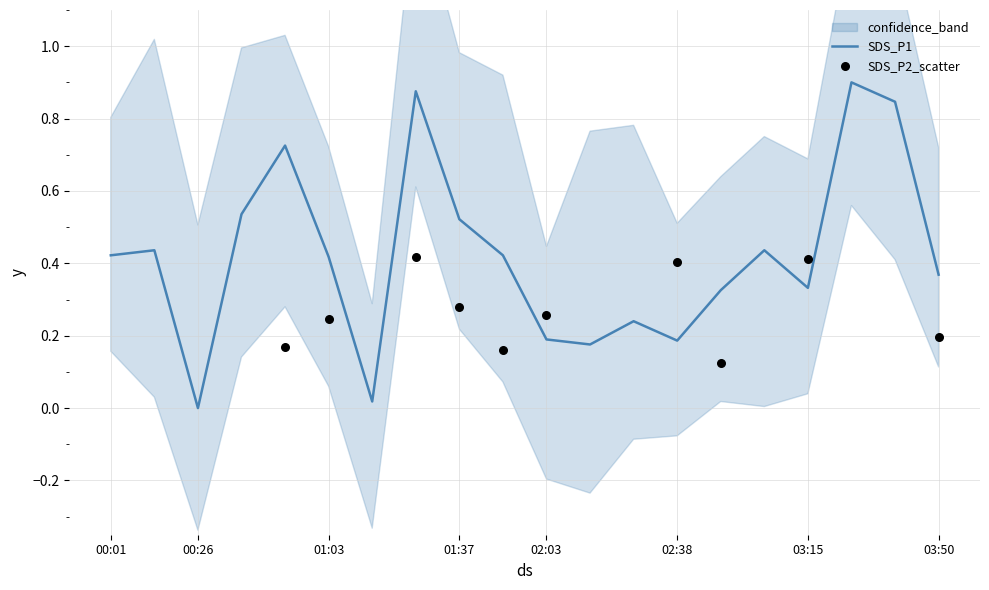

What is the change in value from 00:50 to 01:37?

-0.2